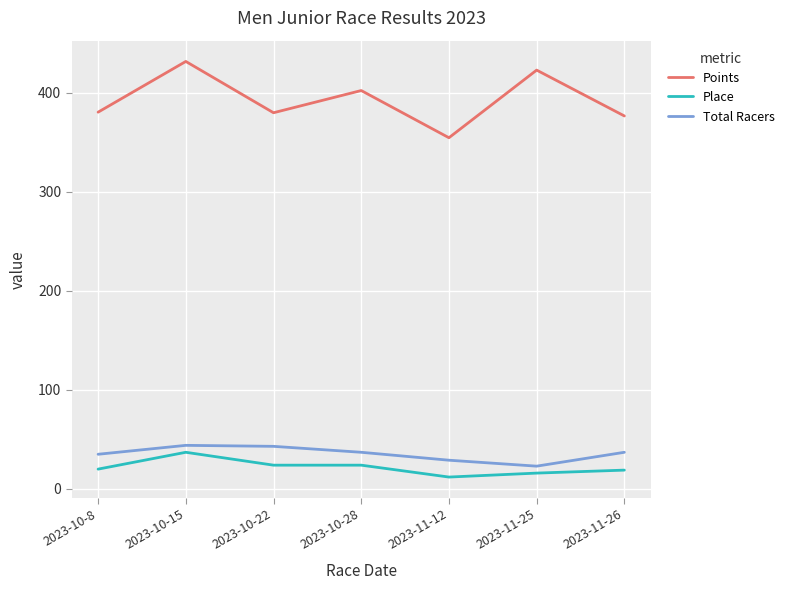

What is the difference between the highest and lowest values at 2023-10-22?

355.7